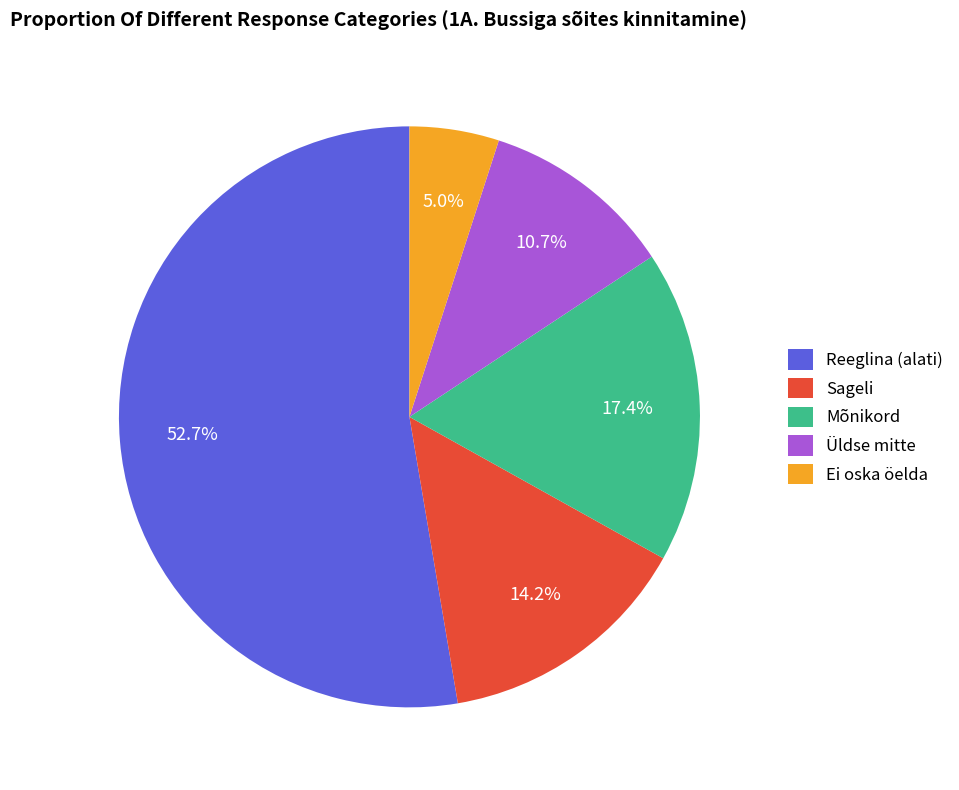

What portion of the pie excludes Reeglina (alati)?

47.3%